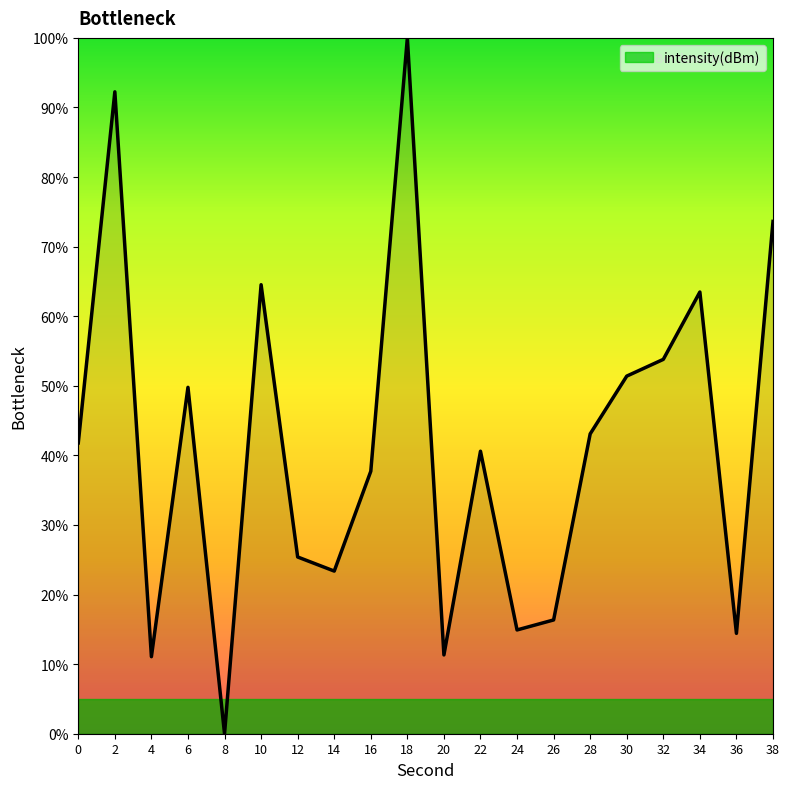

What is the difference between the maximum and second lowest values?

88.9